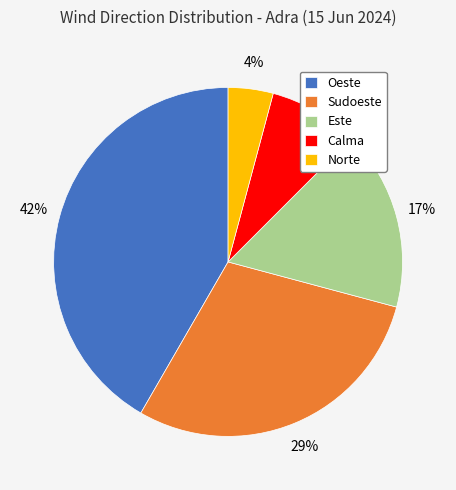

Is it true that Oeste is 48% of the pie?

False